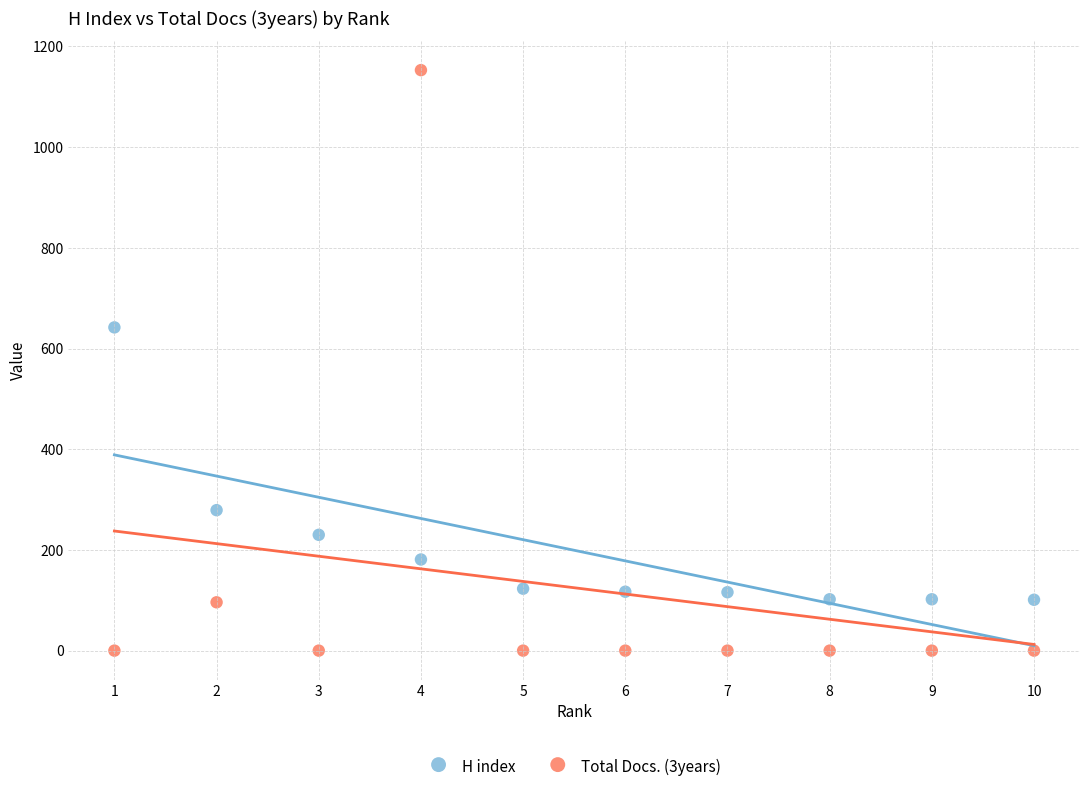

What is the X range (max minus min) for the scatter plot?

9